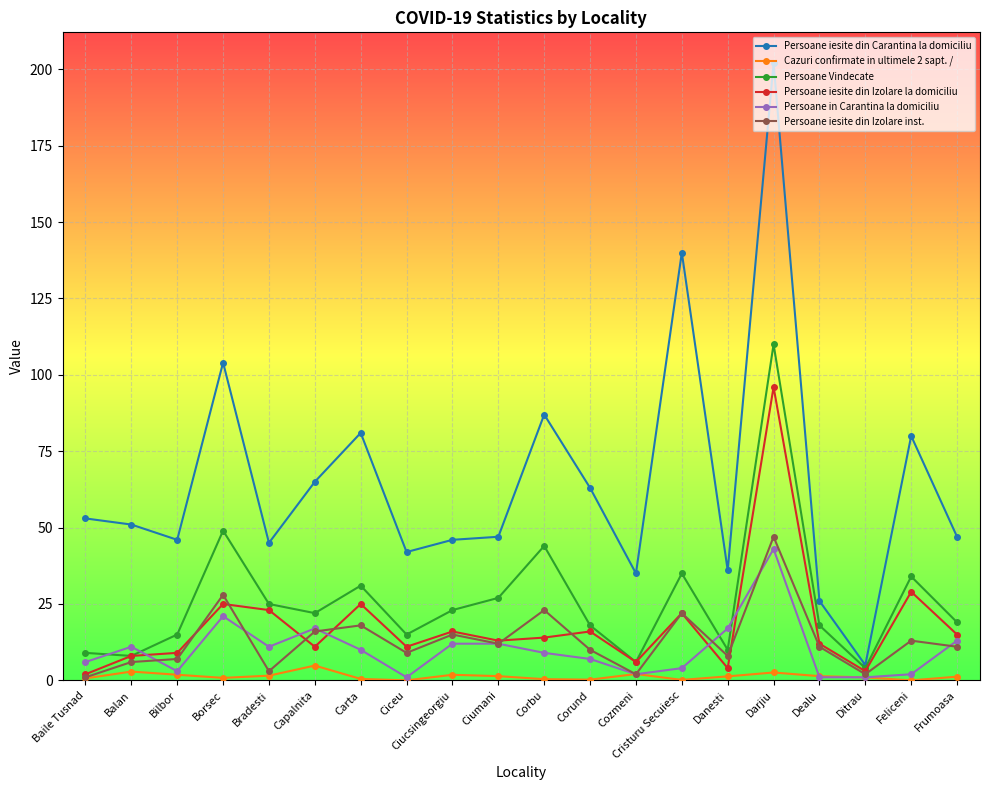

What are all the series names shown in the legend?

Persoane iesite din Carantina la domiciliu, Cazuri confirmate in ultimele 2 sapt. /, Persoane Vindecate, Persoane iesite din Izolare la domiciliu, Persoane in Carantina la domiciliu, Persoane iesite din Izolare inst.